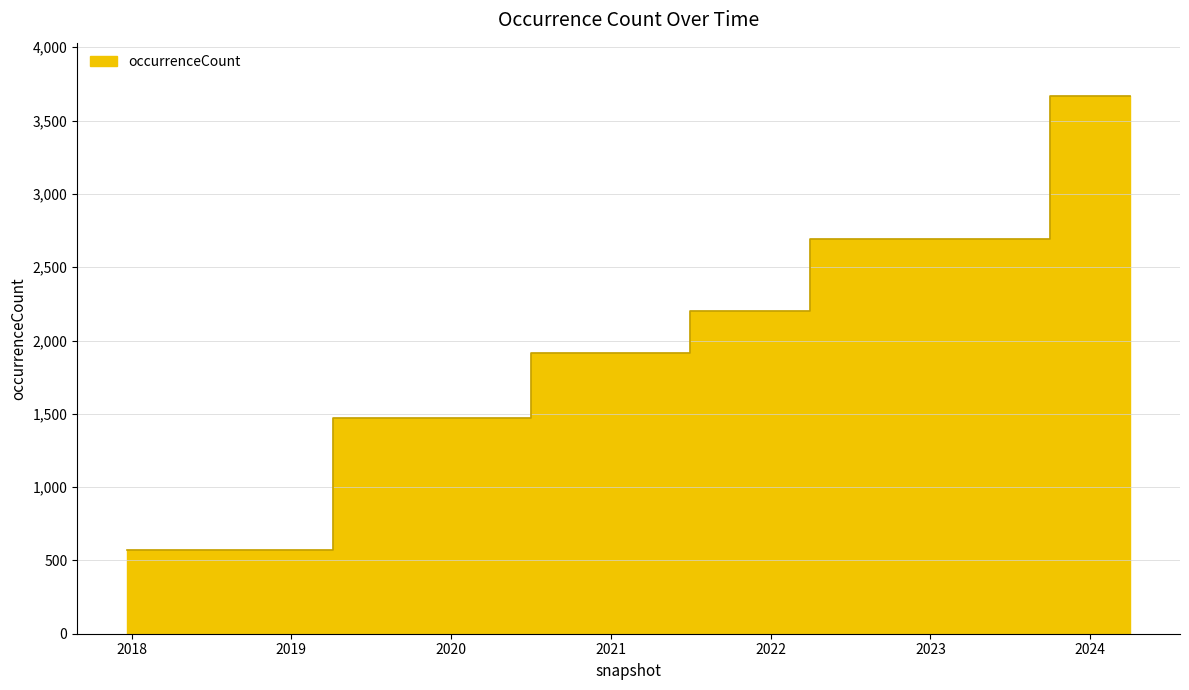

Rank the categories by value from lowest to highest.

2017-12-22, 2018-04-09, 2018-07-11, 2018-09-28, 2019-01-01, 2019-04-06, 2019-07-01, 2019-10-09, 2020-01-01, 2020-04-01, 2020-07-01, 2020-10-01, 2021-01-01, 2021-04-01, 2021-07-01, 2021-10-01, 2022-01-01, 2022-04-01, 2022-07-01, 2022-10-01, 2023-01-01, 2023-04-01, 2023-07-01, 2023-10-01, 2024-01-01, 2024-04-01